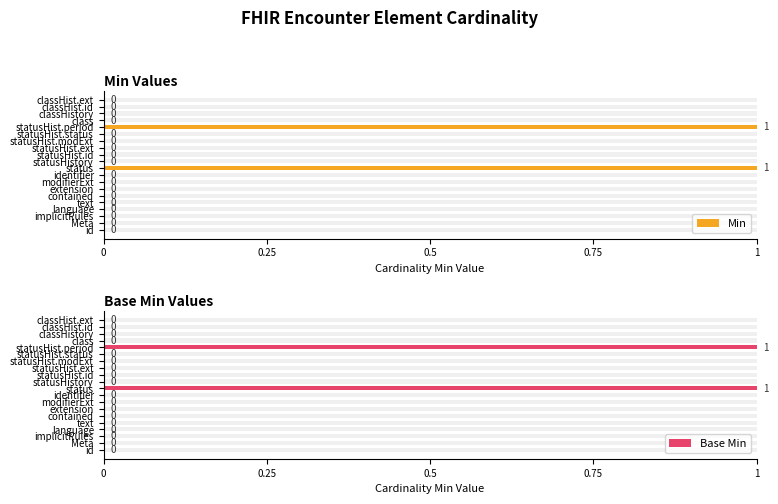

The value of Min at text is 0. True or false?

True